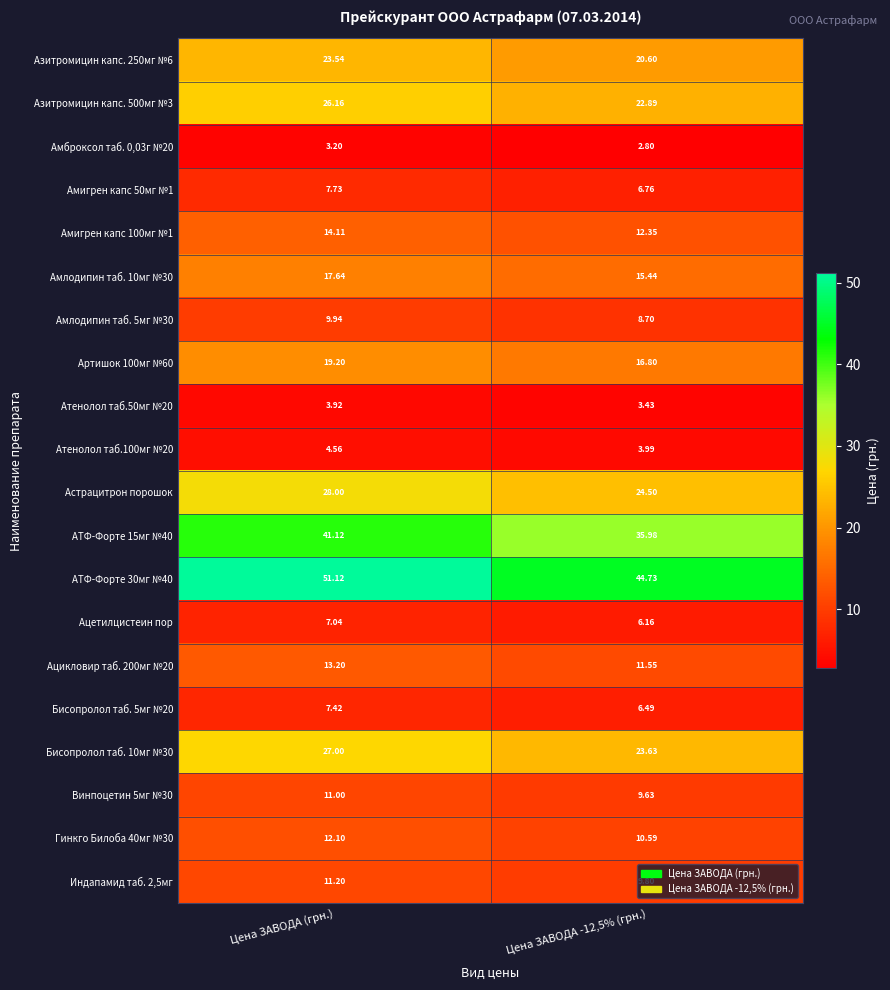

Which series has the largest range (max minus min)?

АТФ-Форте 30мг №40